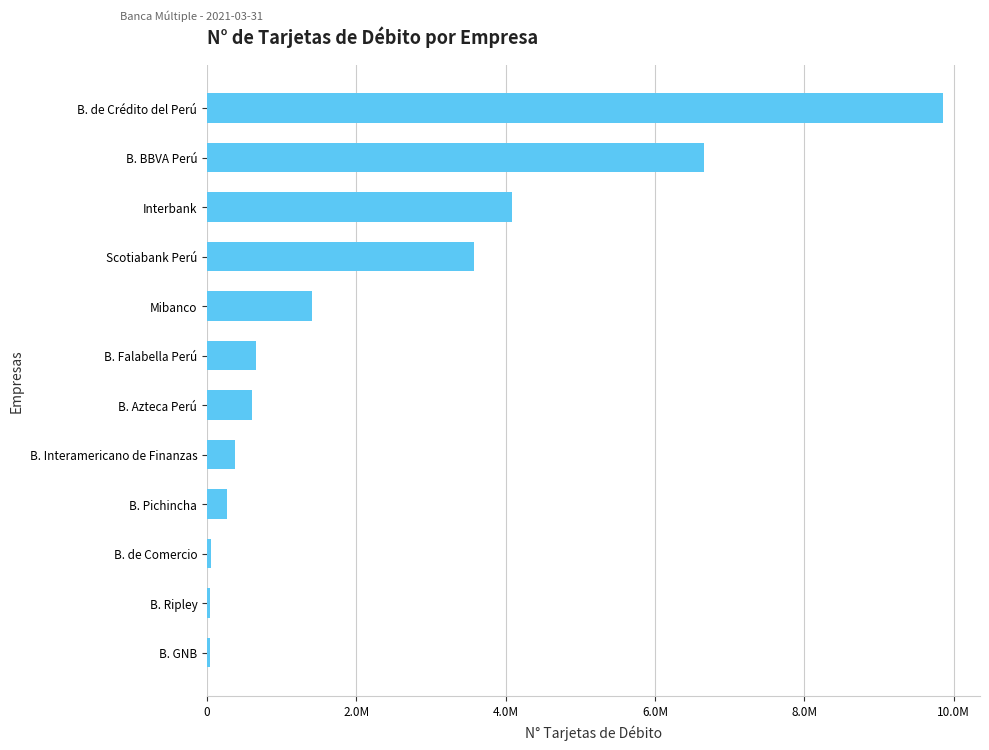

Count the number of categories in the chart.

12